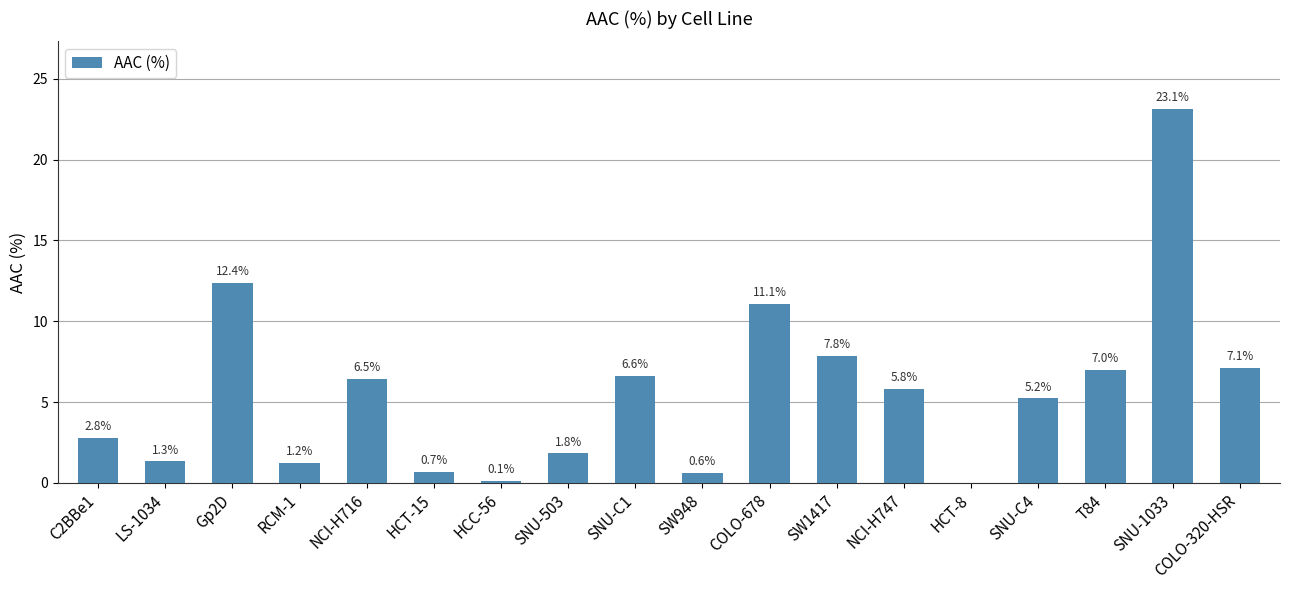

What is the sum of all values?

101.3